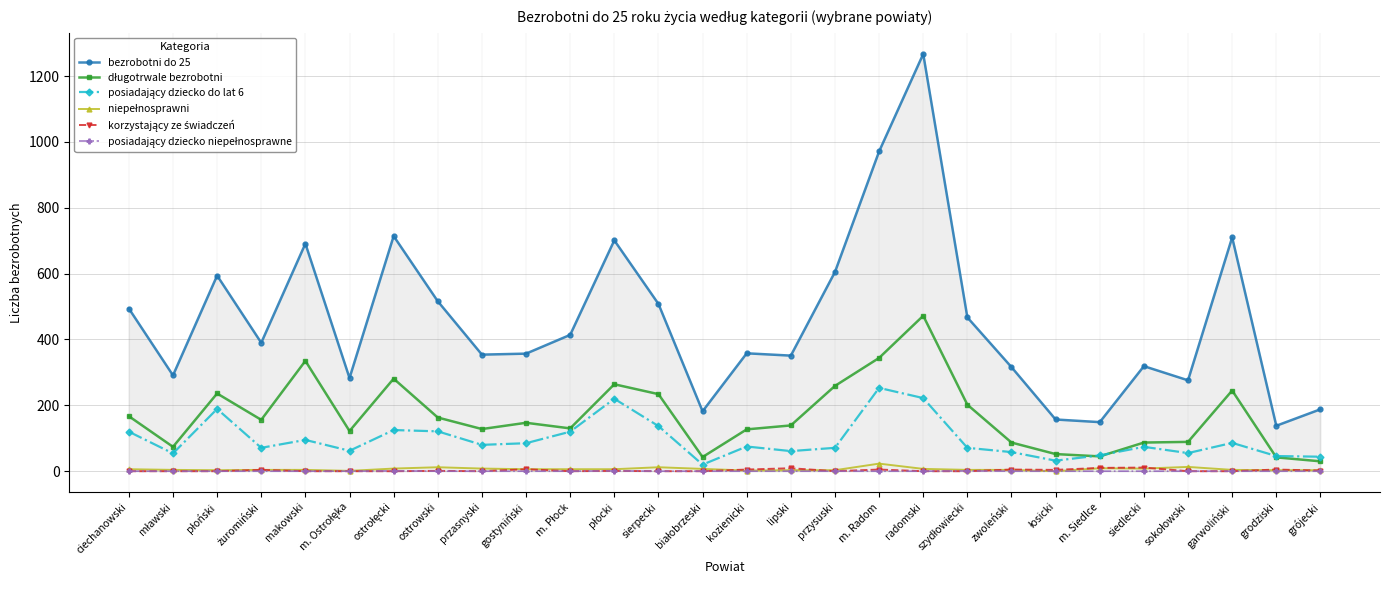

Which label corresponds to the largest value in the chart?

radomski